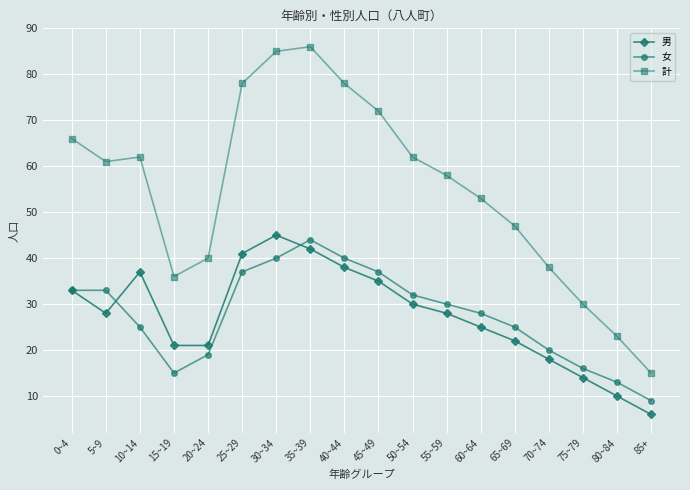

Does the chart display data point markers on the line(s)?

Yes